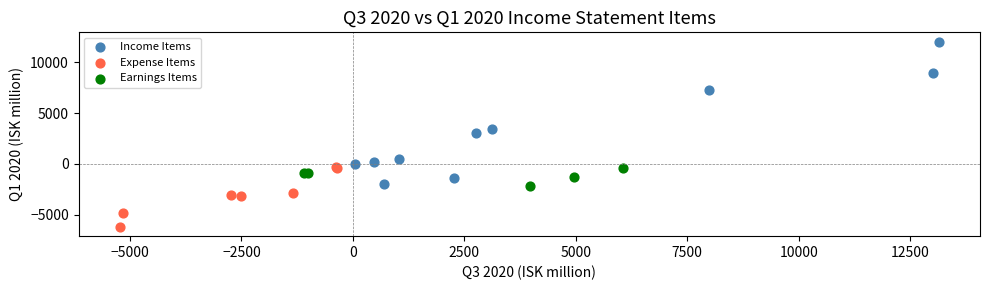

Which series reaches the maximum Y coordinate?

Income Items